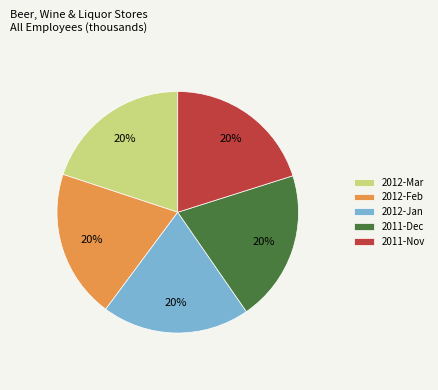

What is the ratio of the value at 2012-Feb to the value at 2011-Nov?

1.0